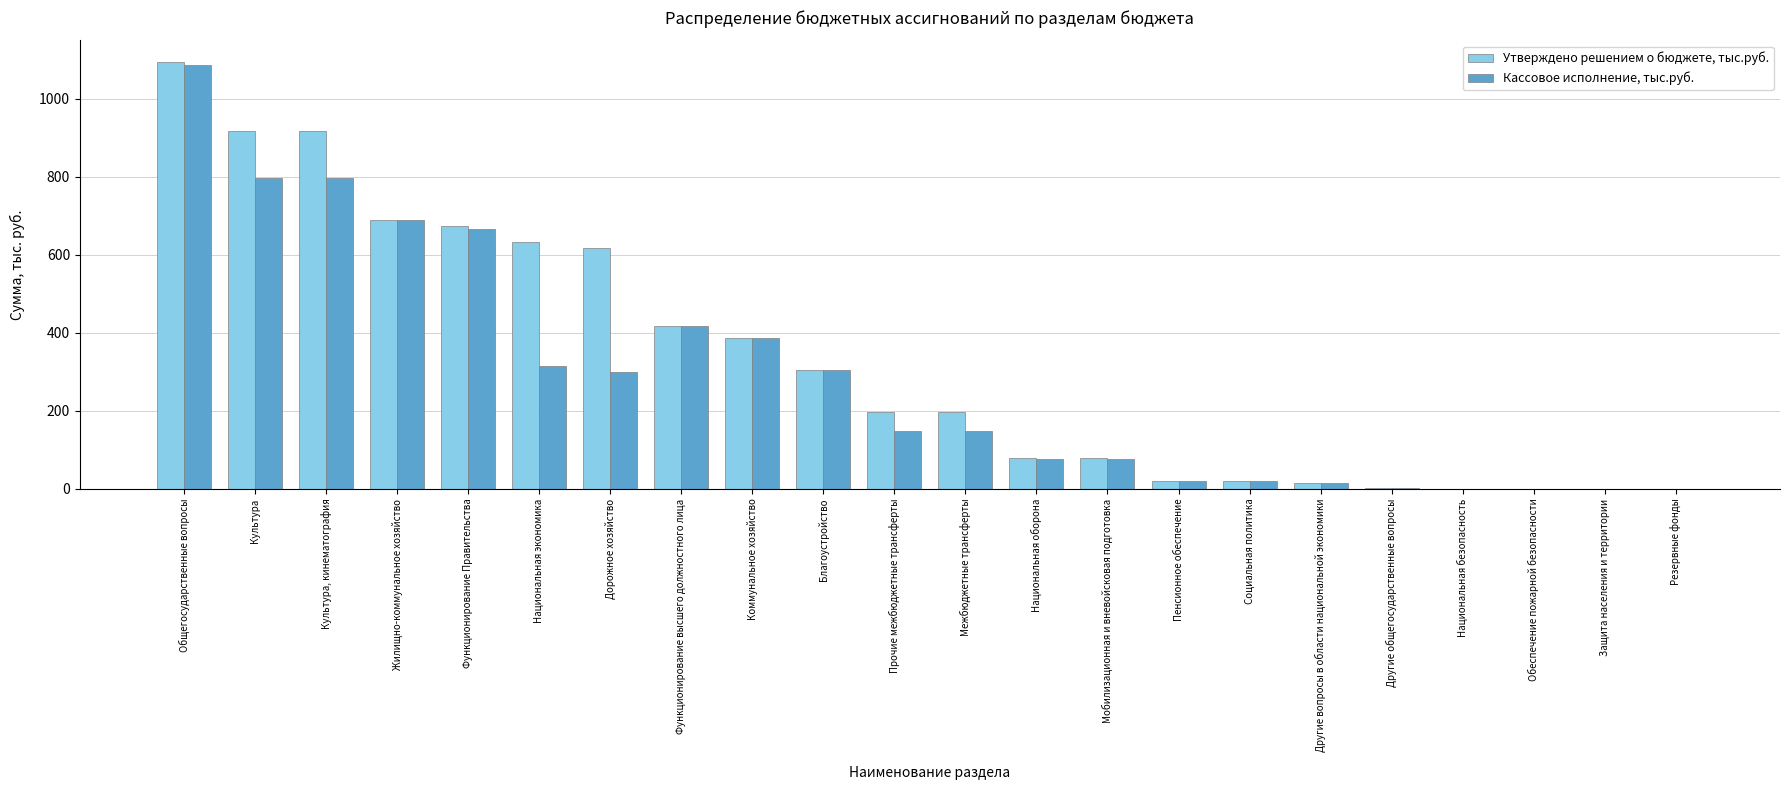

True or false: Кассовое исполнение, тыс.руб. has a value of 0.0 at Национальная безопасность.

True